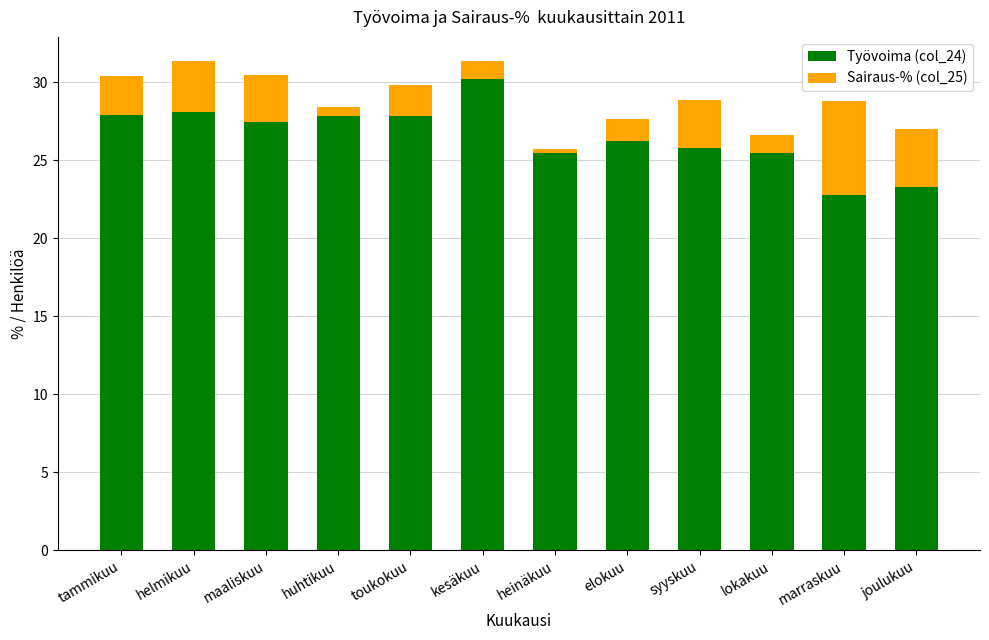

What is the total value across all series at joulukuu?

27.0